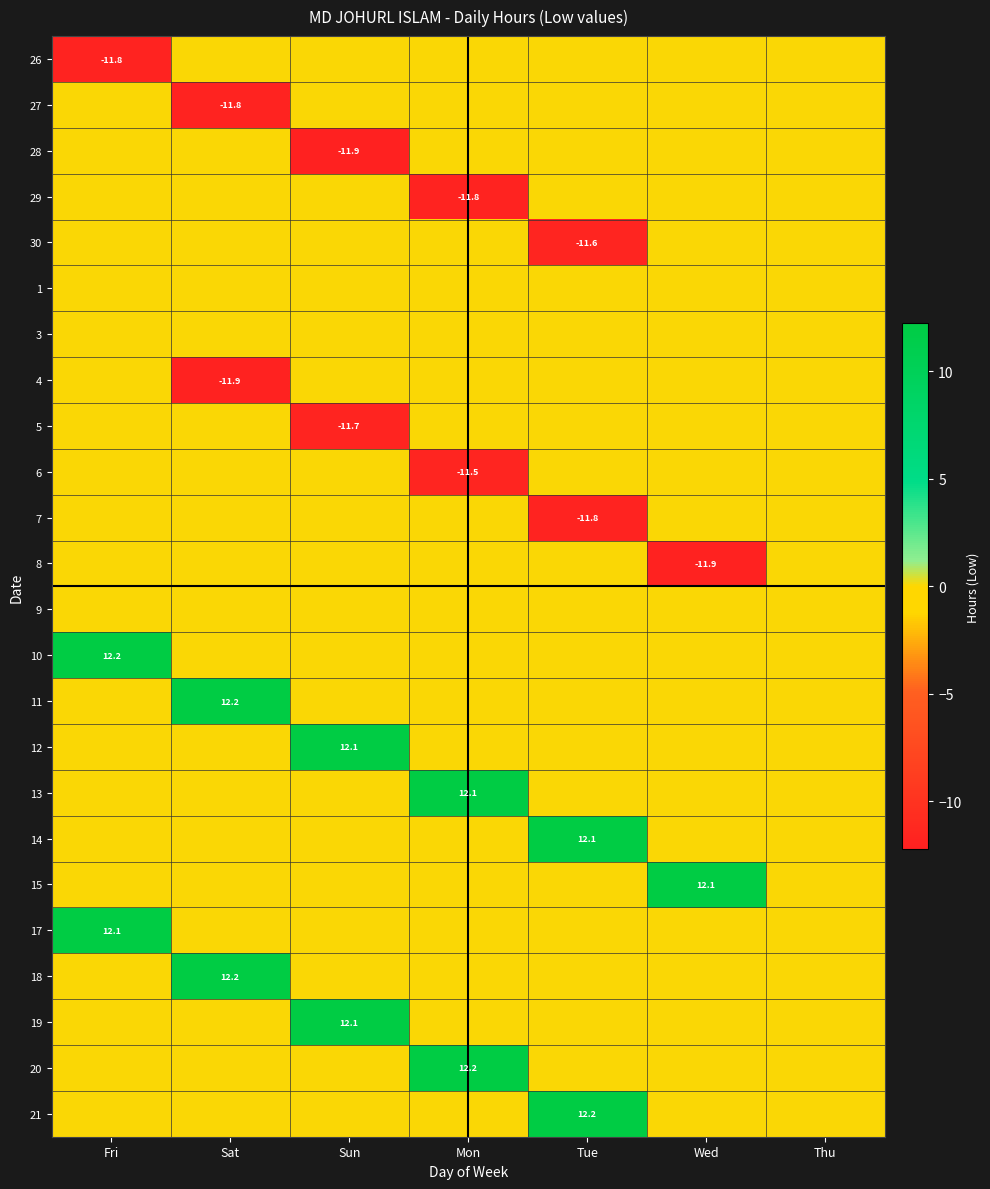

What is the total value across all series at Fri?

12.5